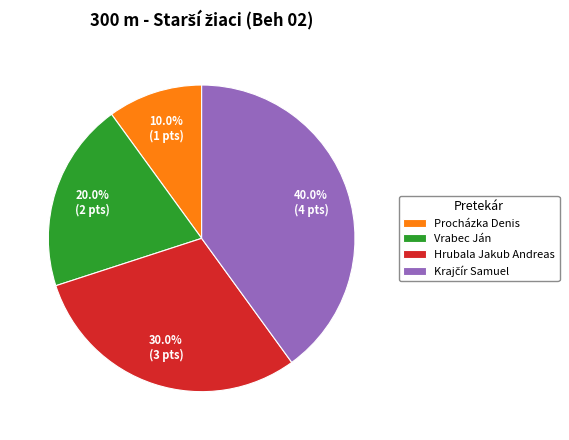

What is the smallest slice in the pie chart?

Procházka Denis